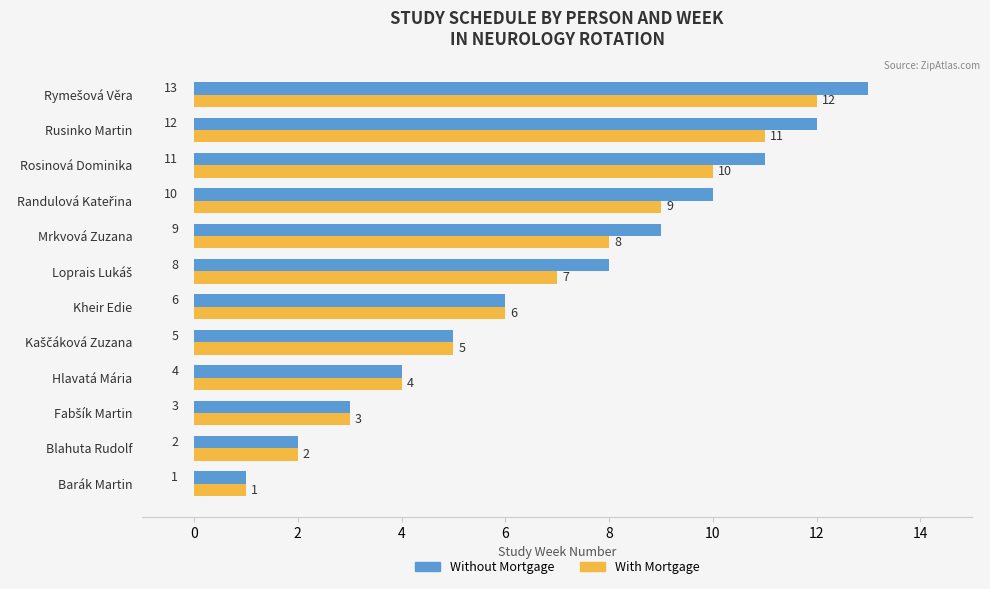

True or false: Without Mortgage has a value of 6 at Kheir Edie.

True